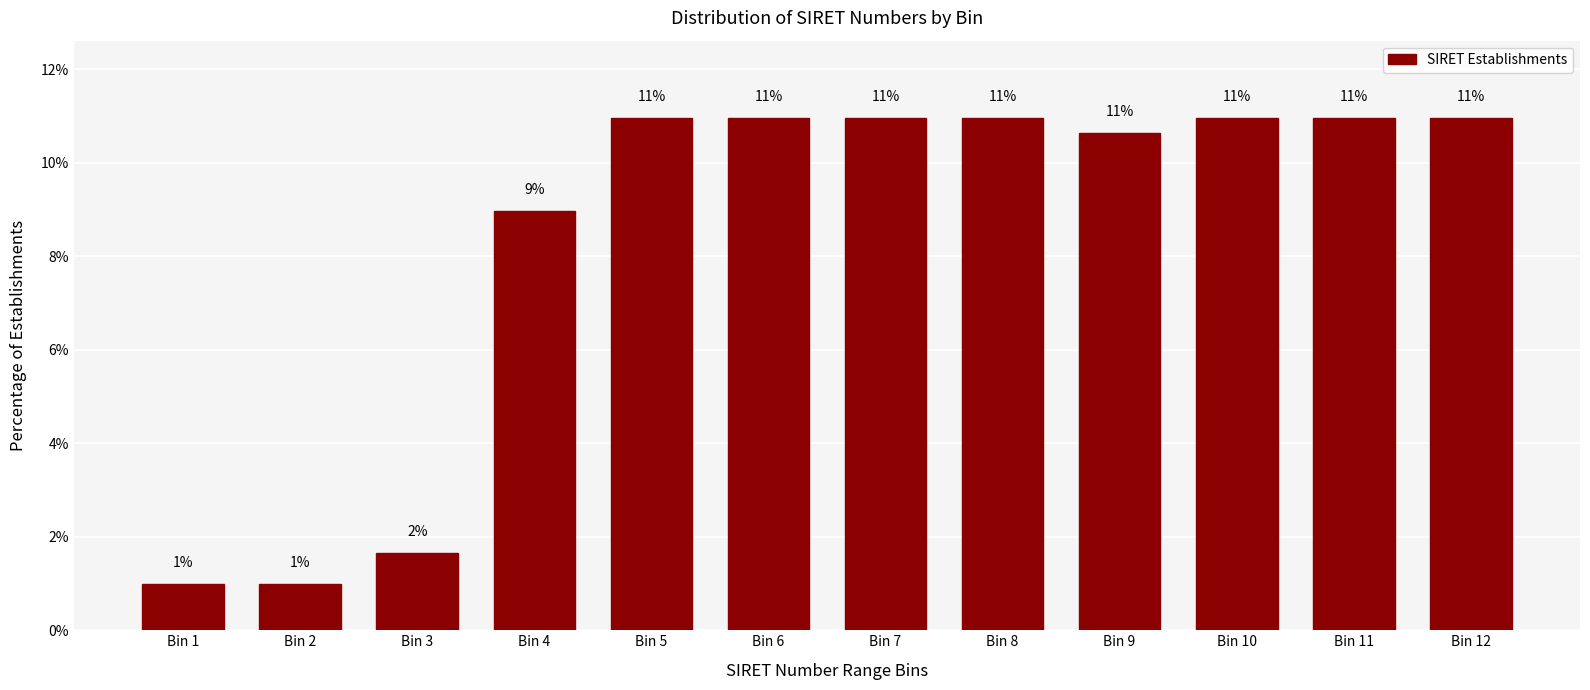

What is the difference between the second highest and second lowest values?

10.0